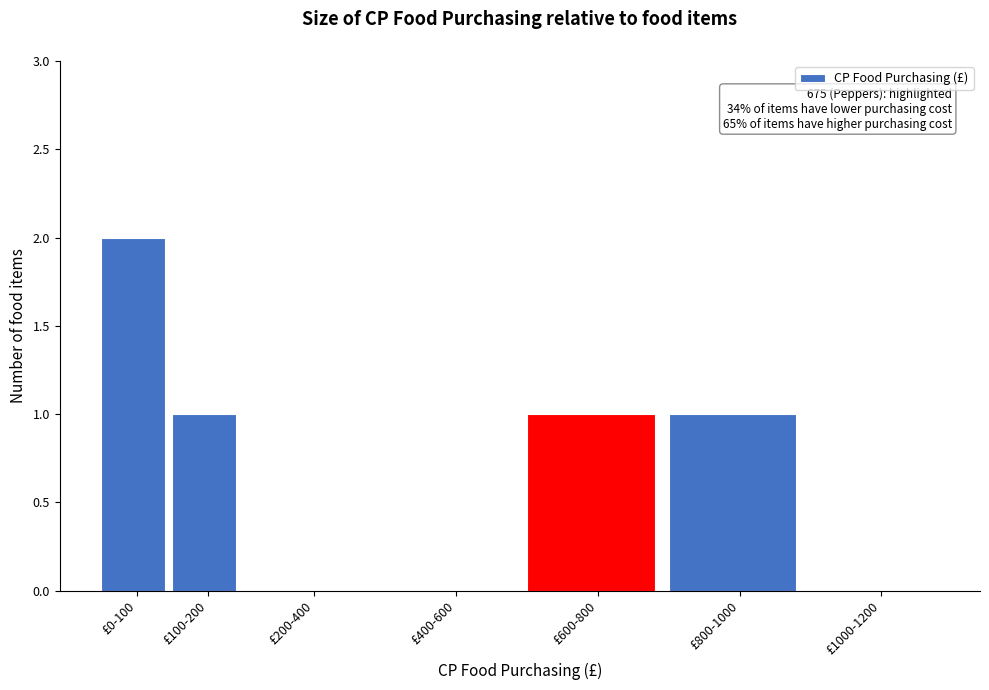

Reading left to right, list all the values displayed in this chart.

£0-100=2	£100-200=1	£200-400=0	£400-600=0	£600-800=1	£800-1000=1	£1000-1200=0